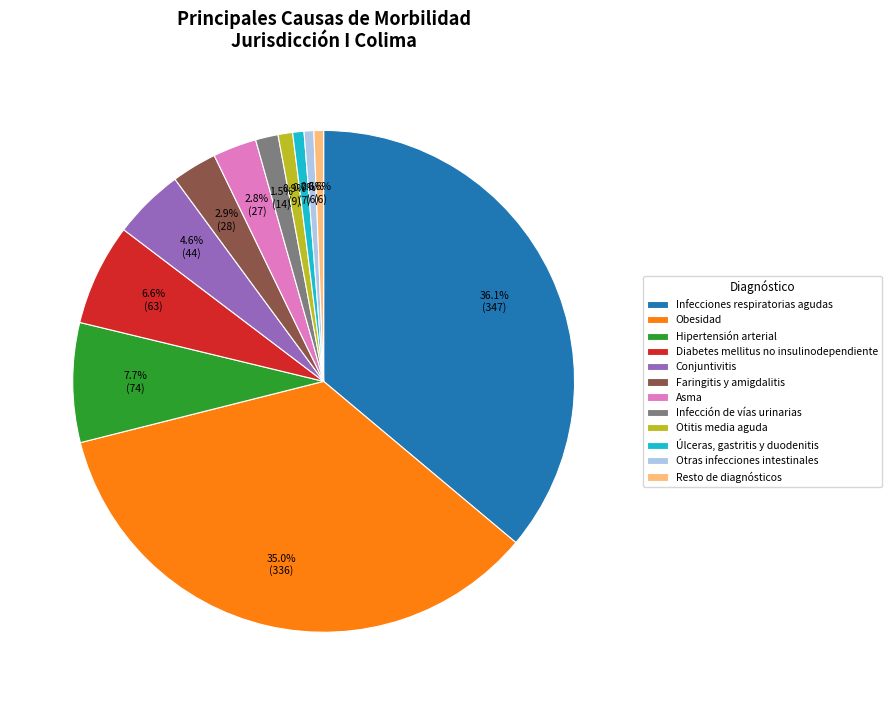

The Infecciones respiratorias agudas slice represents 23% of the pie. True or false?

False